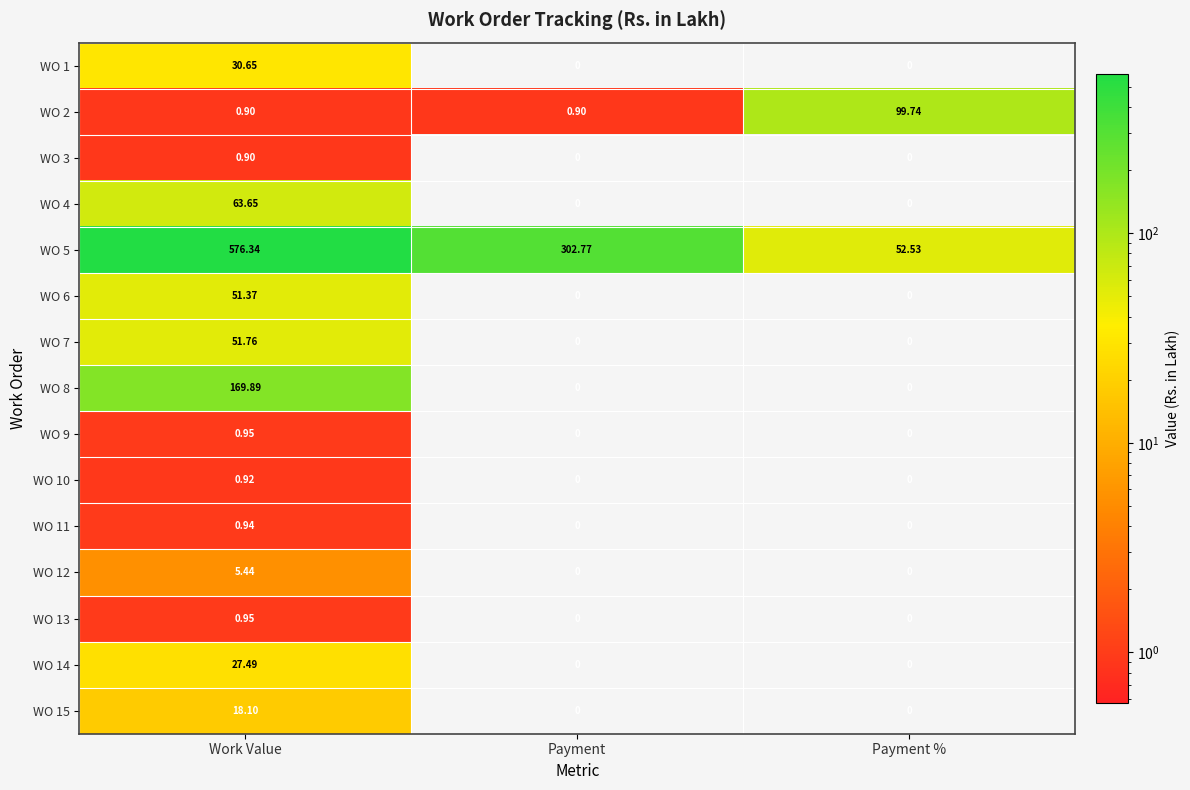

At which category is the sum across all series the highest?

Work Value